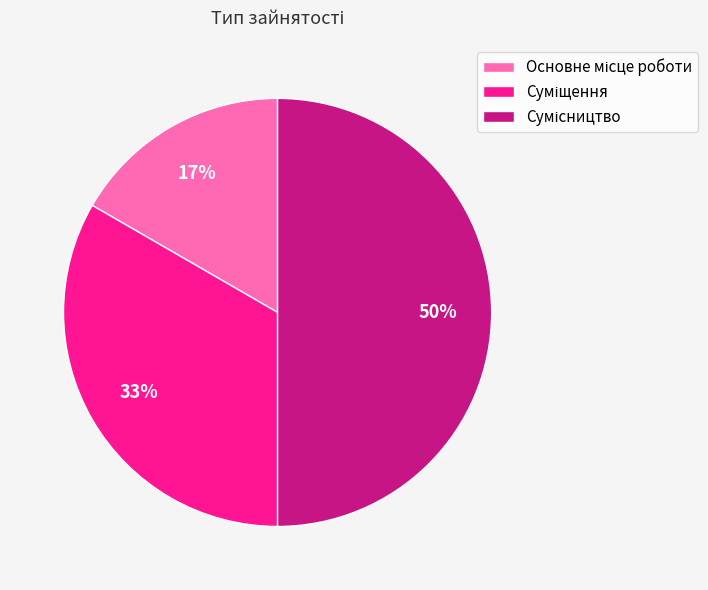

To the nearest percent, what is the average slice percentage?

33%